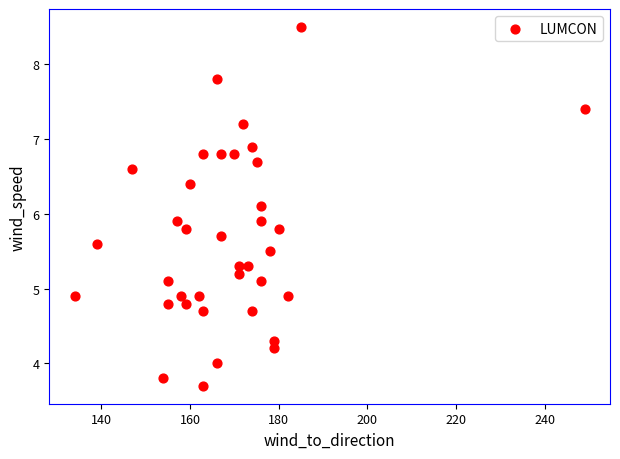

What is the range of X values (max minus min)?

115.0